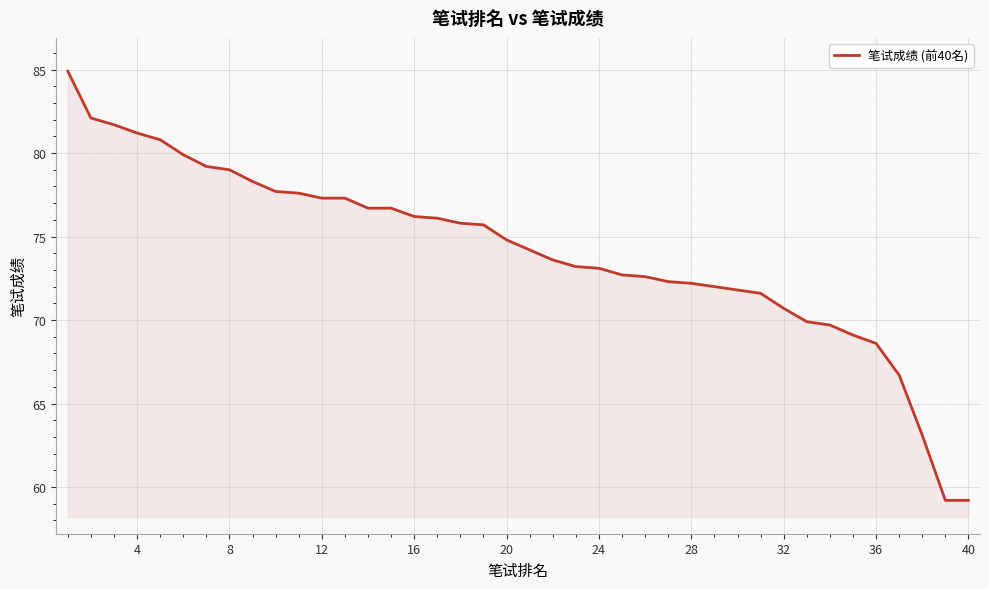

What is the difference between the maximum and minimum values?

25.7